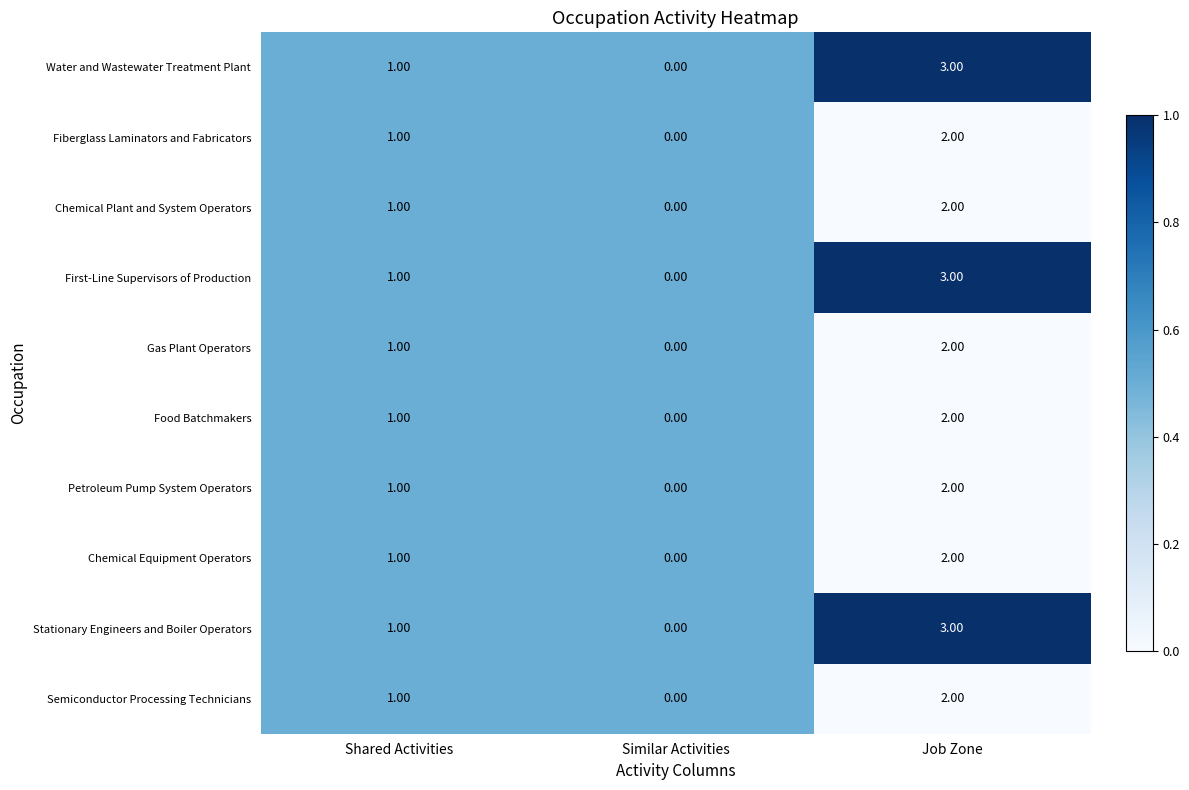

At which label is Chemical Plant and System Operators closest to 1?

Shared Activities